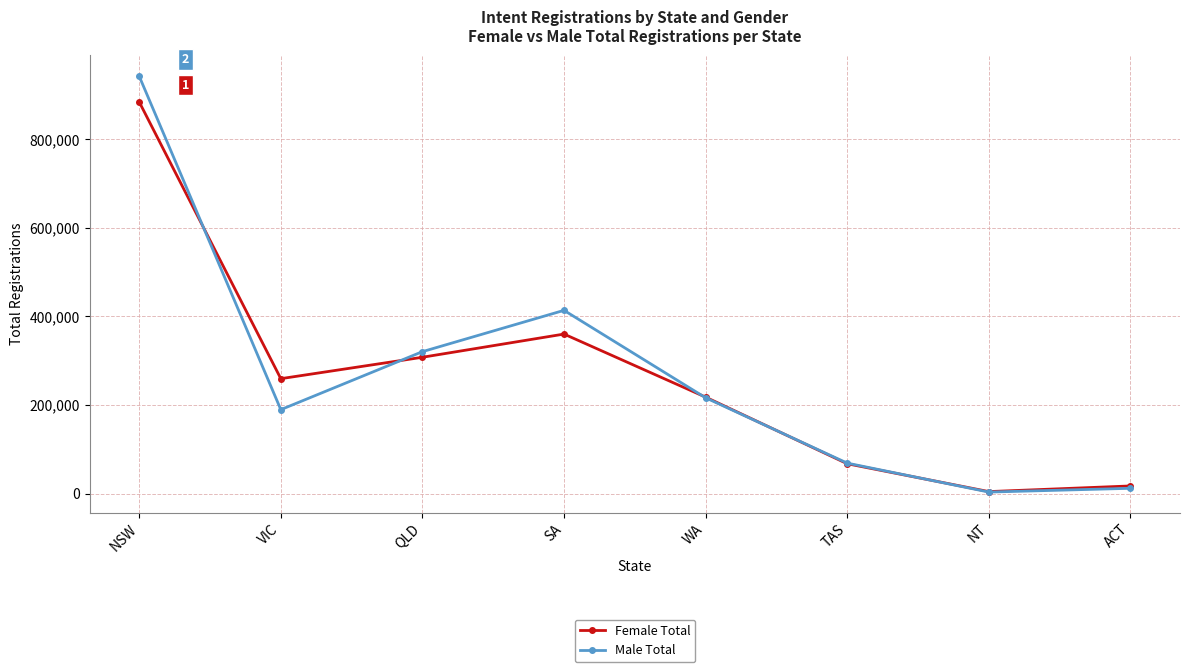

At which category does Male Total reach its first local valley?

VIC